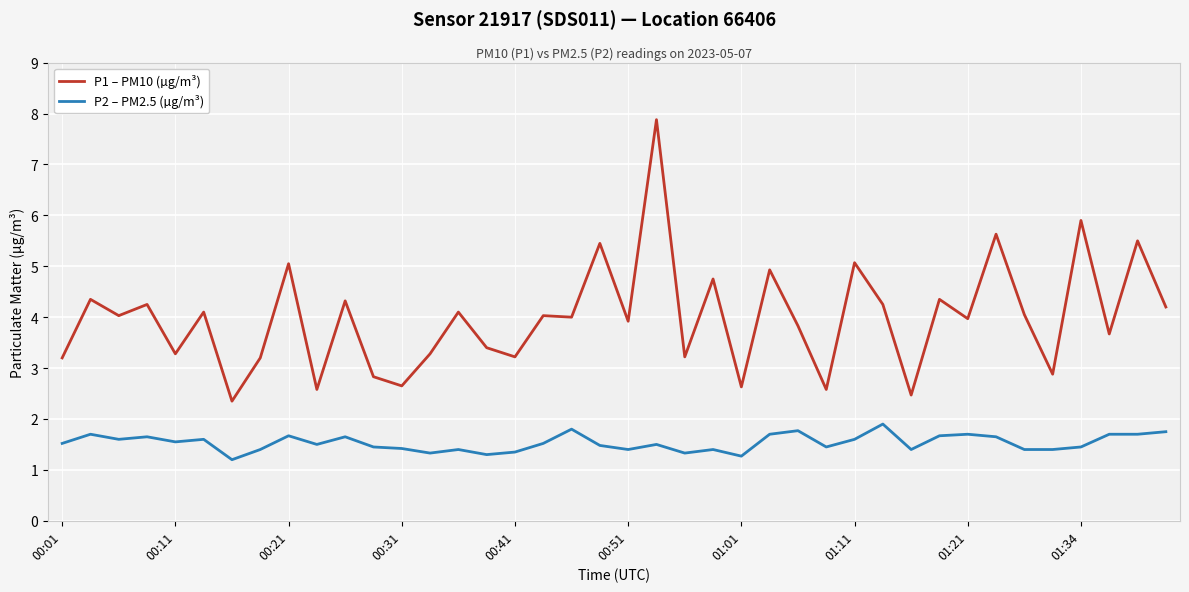

True or false: P1 – PM10 (µg/m³) and P2 – PM2.5 (µg/m³) cross at least once.

False